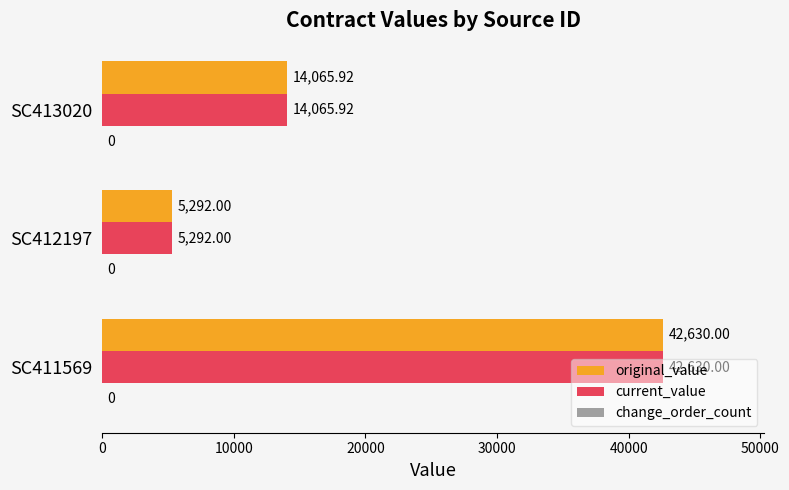

What is the sum of the current_value values at SC411569 and SC413020?

56695.9